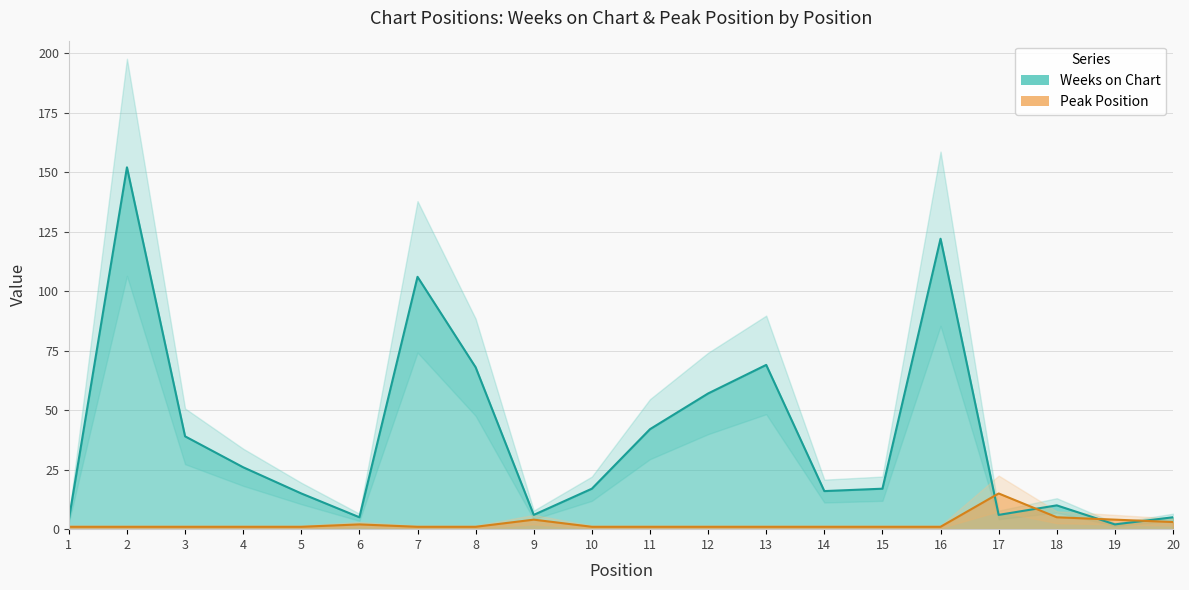

Which category has the lowest value across all series?

1